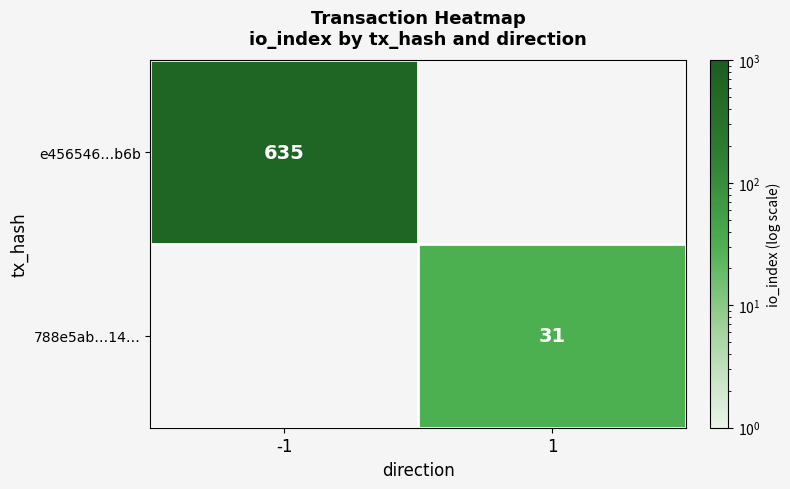

Count the number of data series in this chart.

2